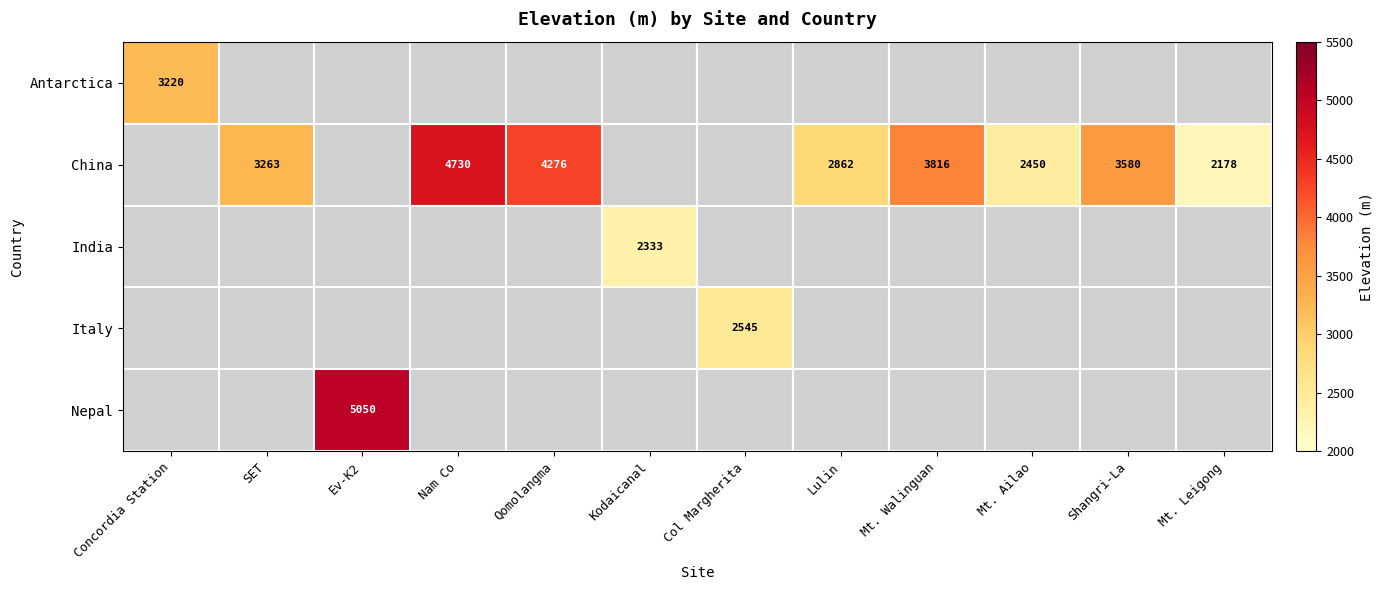

The Antarctica series shows 1411 at Concordia Station. True or false?

False